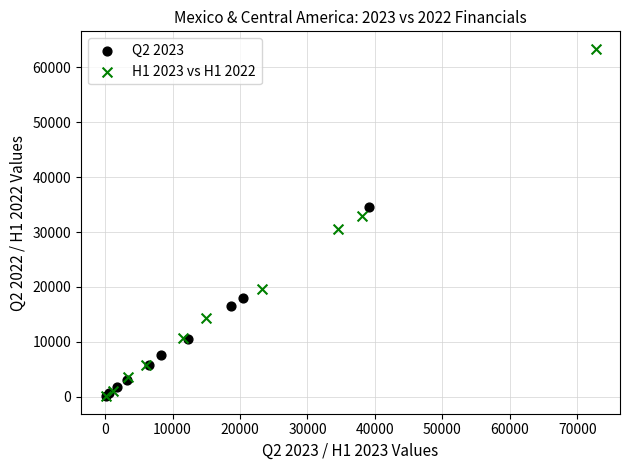

Which series reaches the maximum Y coordinate?

H1 2023 vs H1 2022